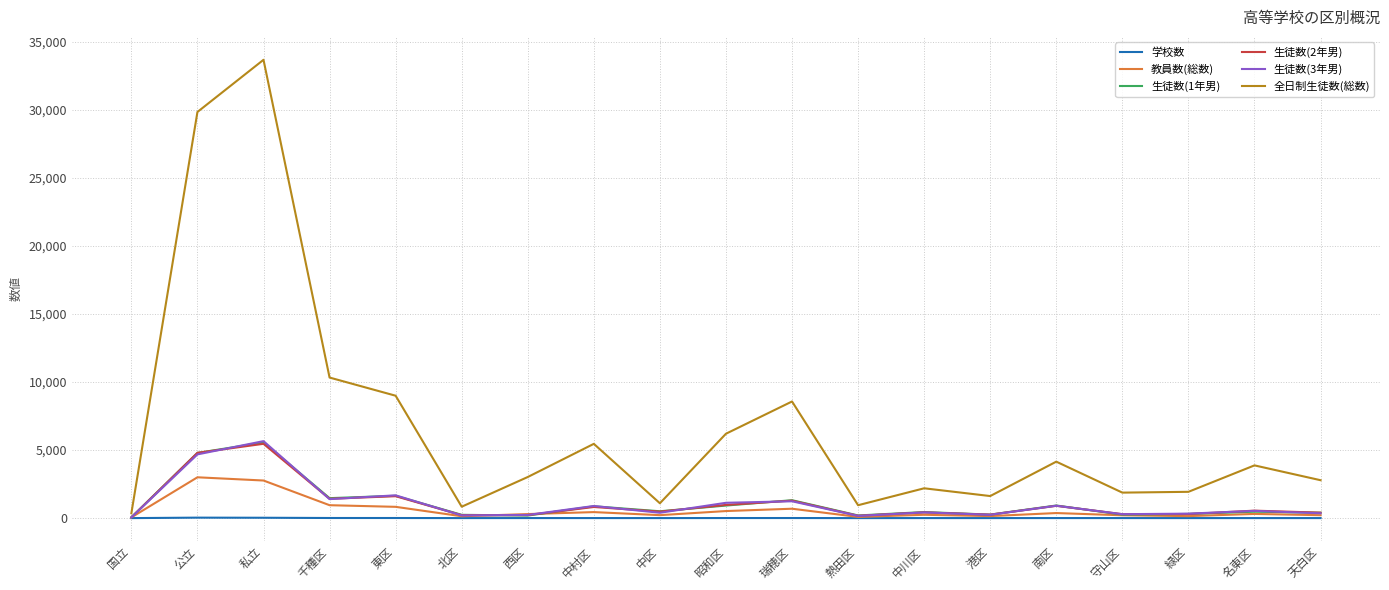

At which category is the sum across all series the highest?

私立